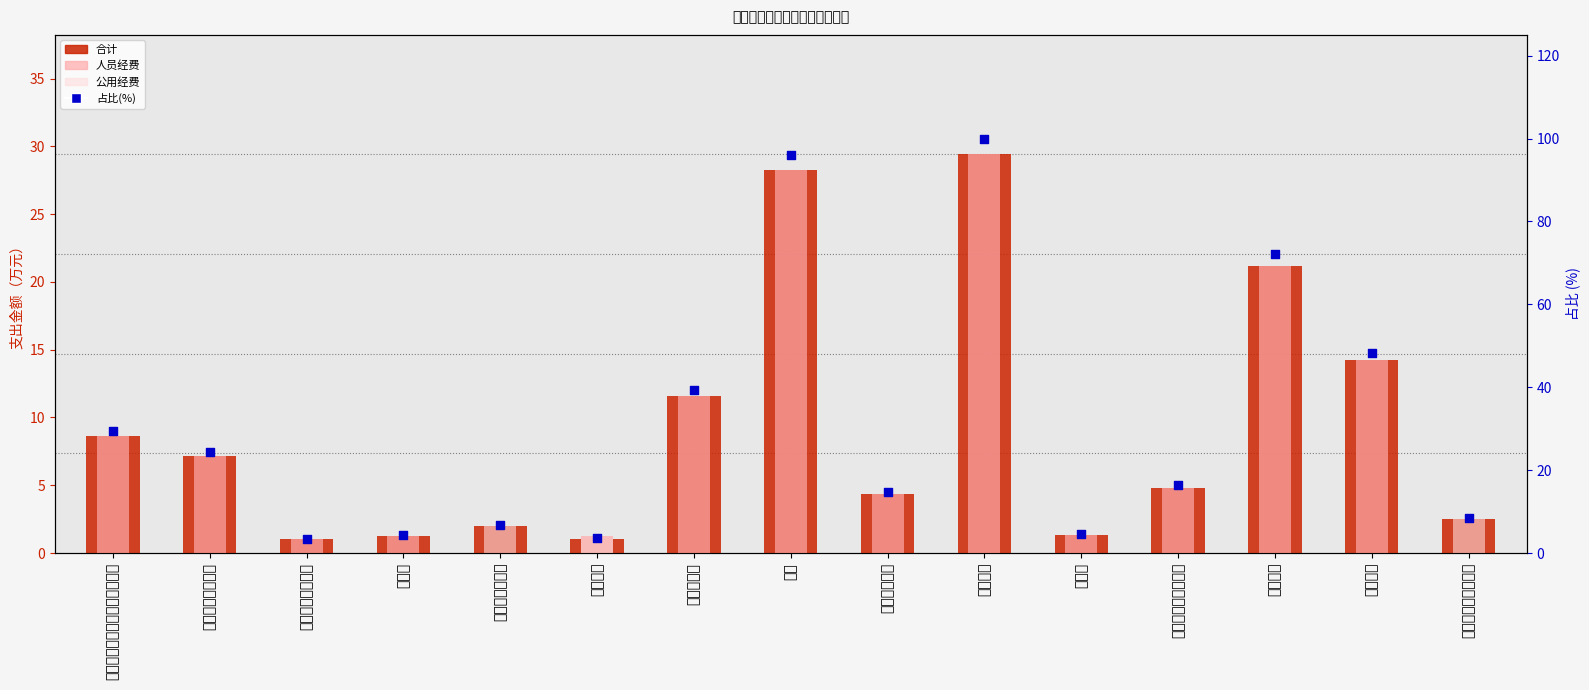

Which series reaches the maximum Y coordinate?

占比(%)